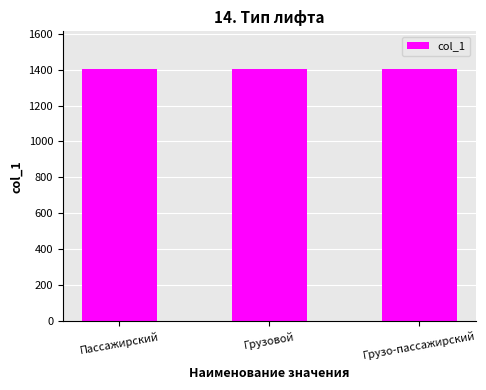

What is the value of the 1st bar from the left?

1401